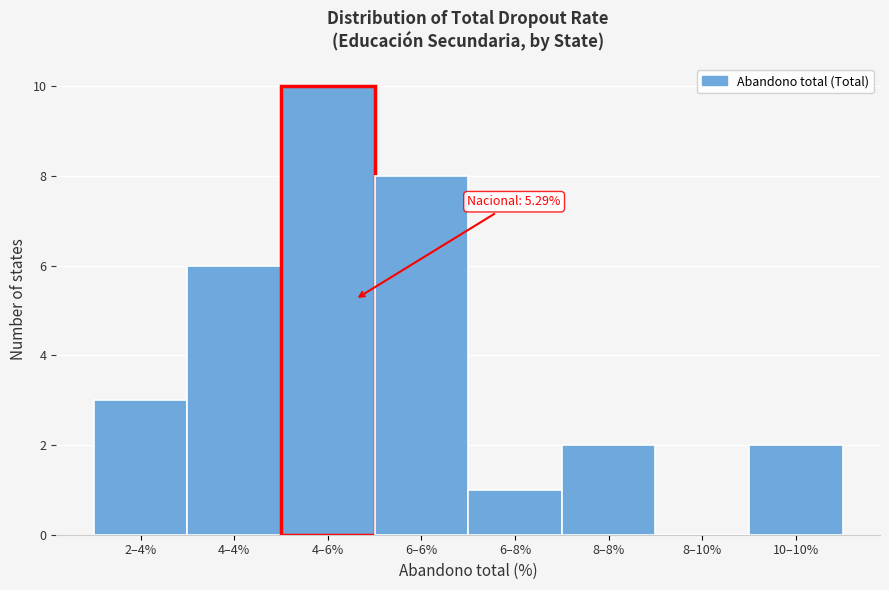

Reading left to right, transcribe all the data shown in this chart.

2–4%=3	4–4%=6	4–6%=10	6–6%=8	6–8%=1	8–8%=2	8–10%=0	10–10%=2